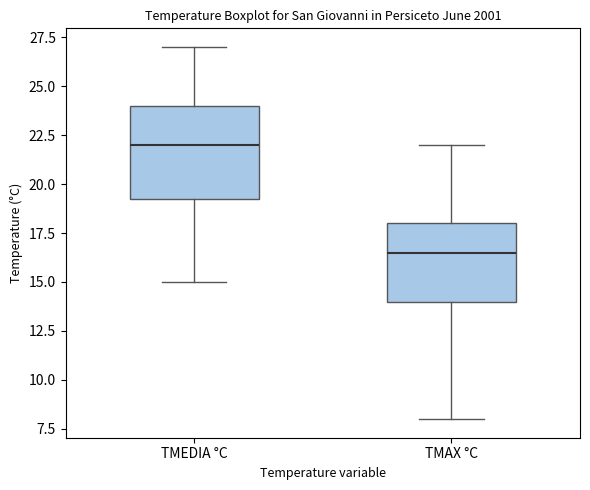

Which box's median line is the highest?

TMEDIA °C